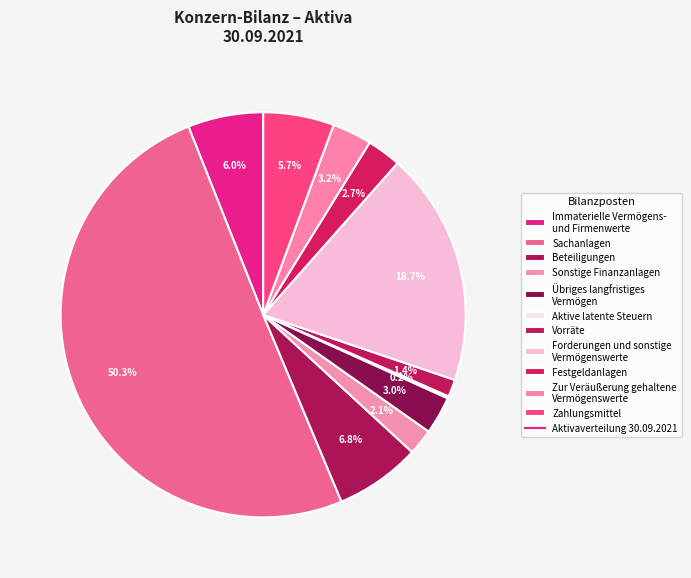

How many segments does this pie chart have?

11